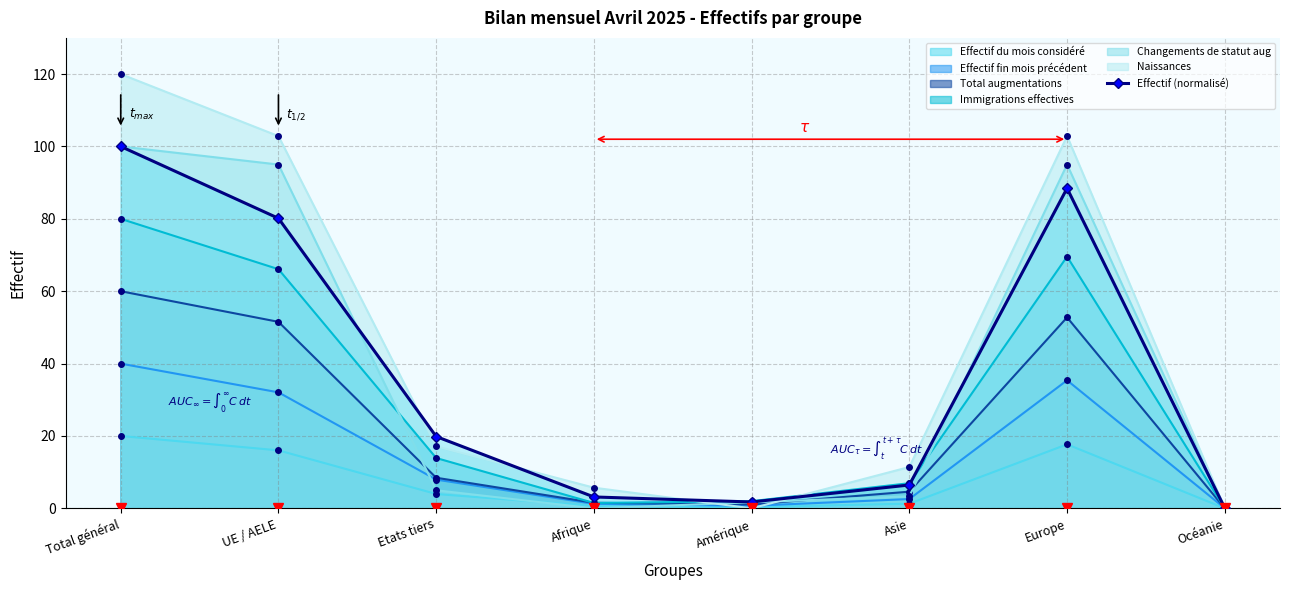

Where is the first local maximum?

Europe